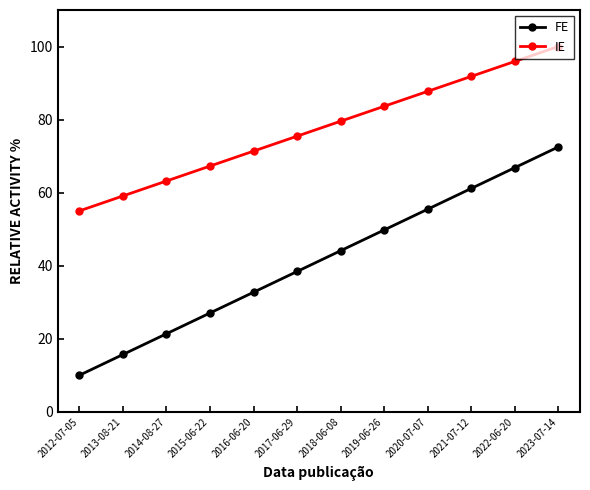

Rank the series by their maximum value, from highest to lowest.

IE, FE